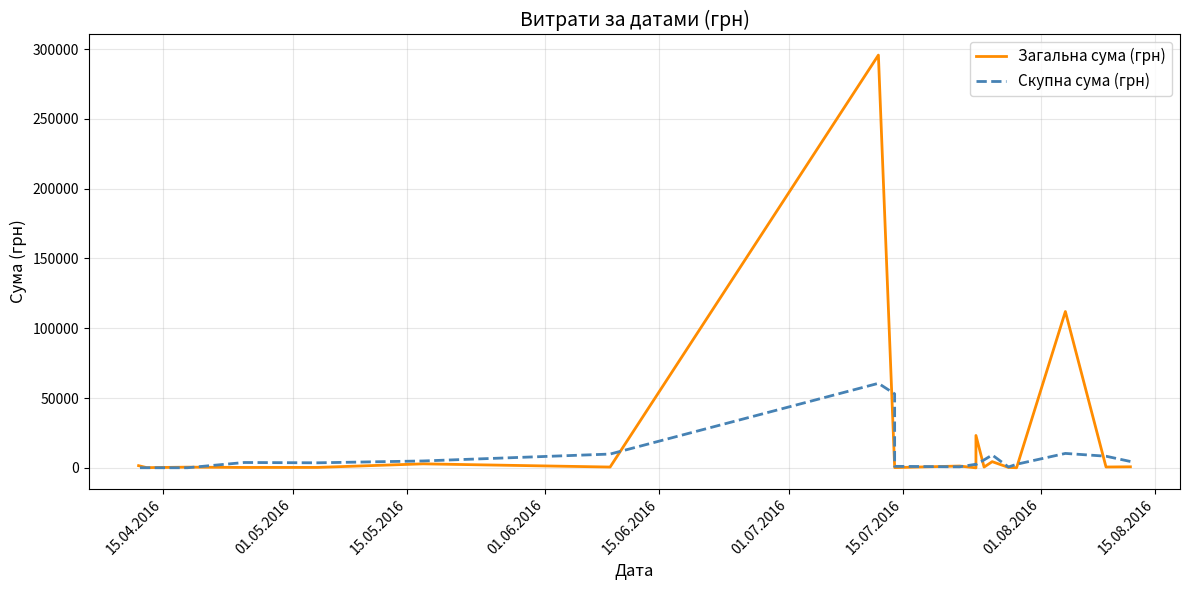

At how many categories does at least one series exceed 31372?

3